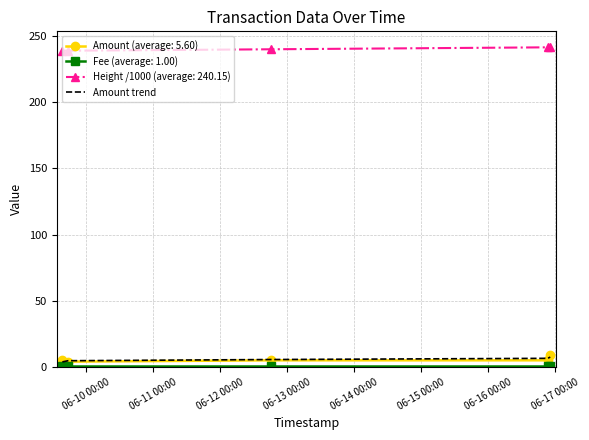

What is the maximum value for Amount (average: 5.60)?

9.0